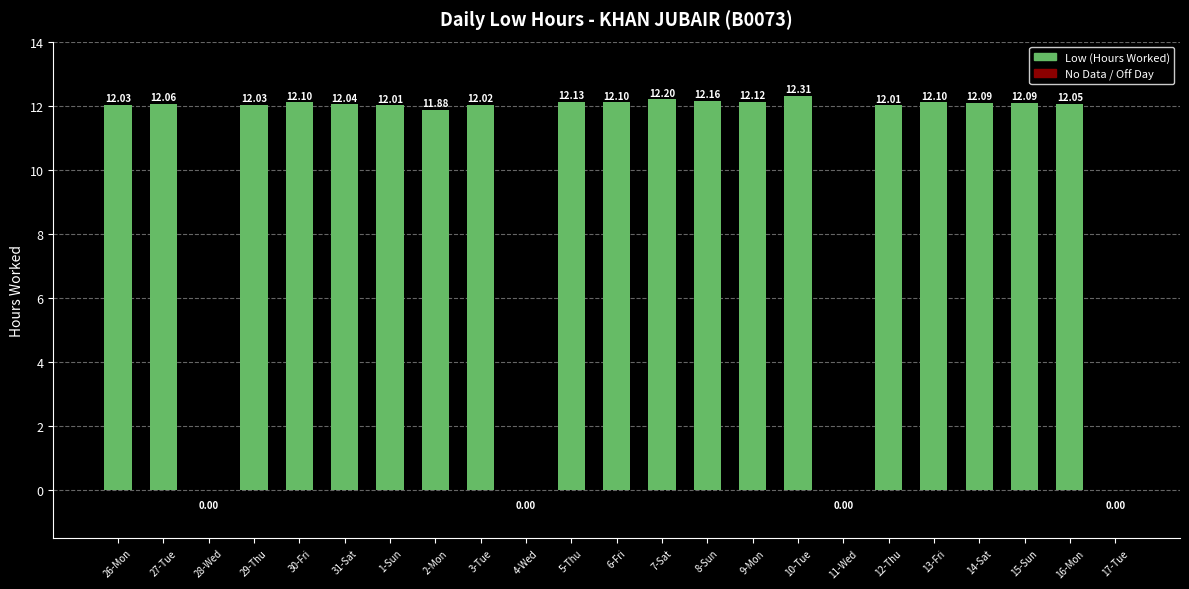

What is the sum of the values at 17-Tue and 8-Sun?

12.2